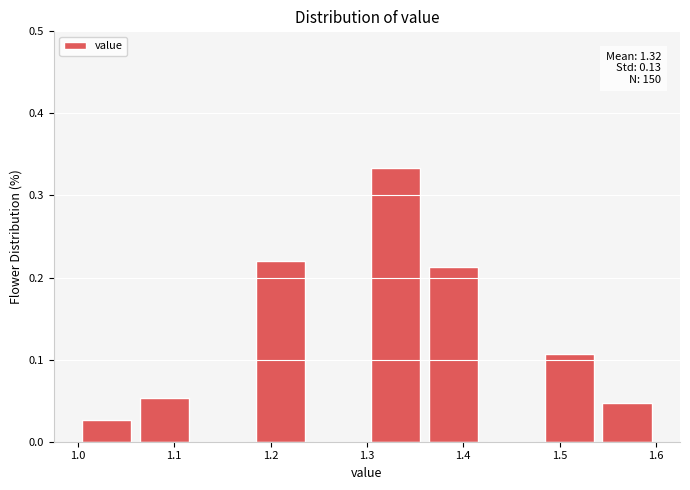

Over which range of the x-axis is the bar tallest?

1.30 to 1.36